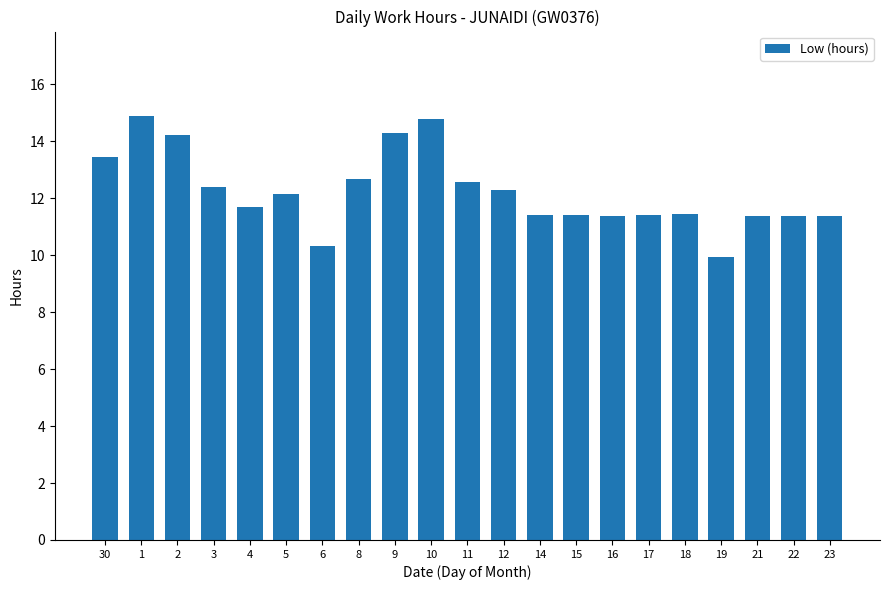

The value at 5 is 21.2. True or false?

False